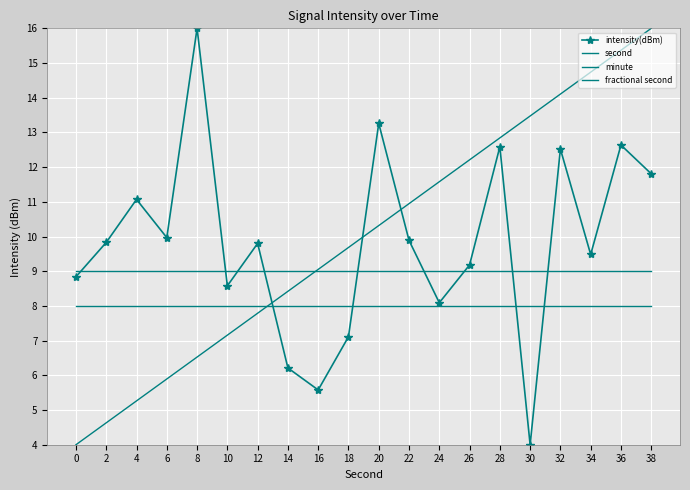

At which category is the sum across all series the highest?

36